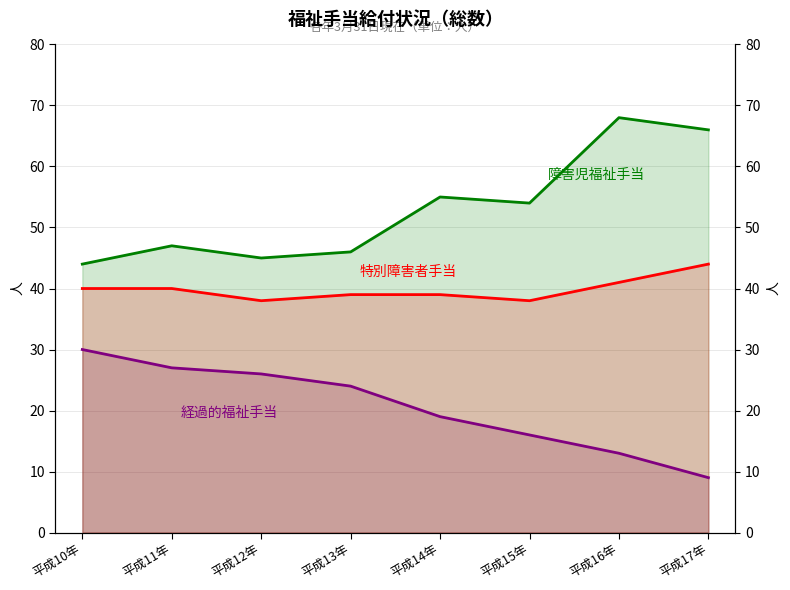

Is it true that 障害児福祉手当 equals 121 at 平成16年?

False